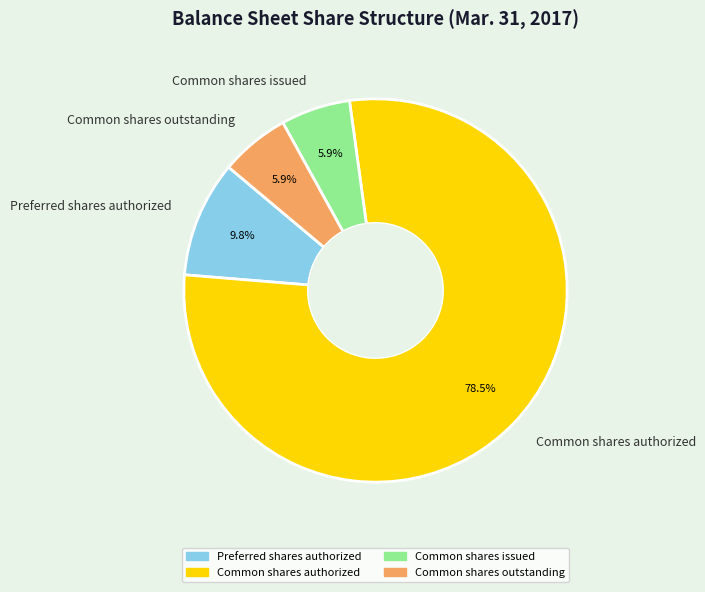

Is it true that Preferred shares authorized is 10% of the pie?

True